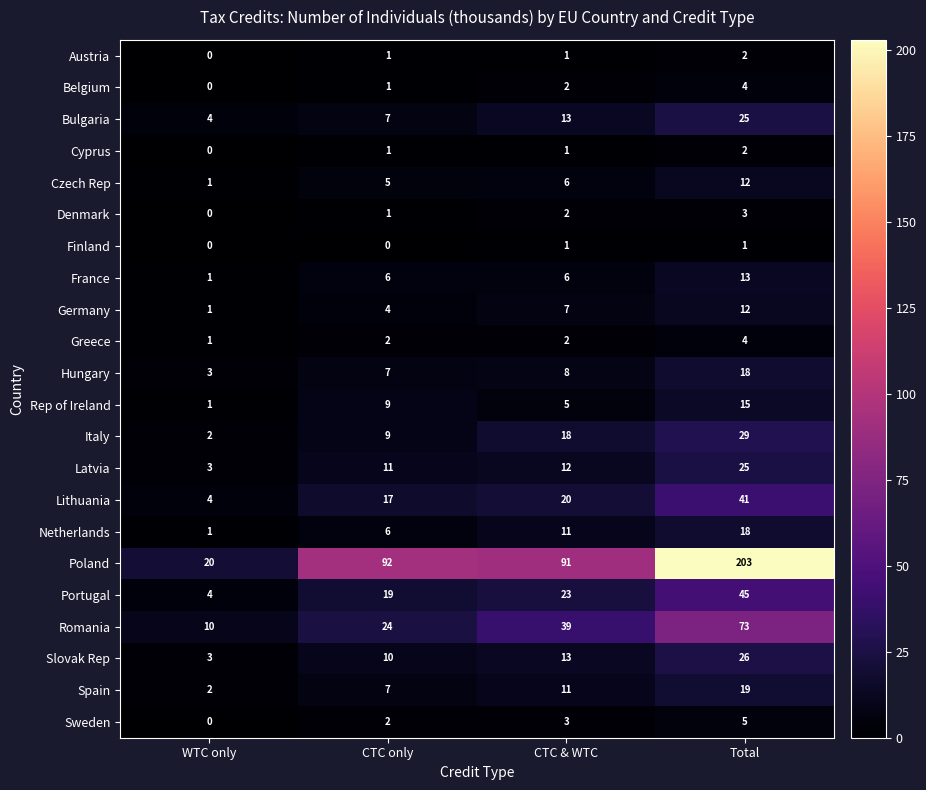

At how many categories does at least one series exceed 85?

3